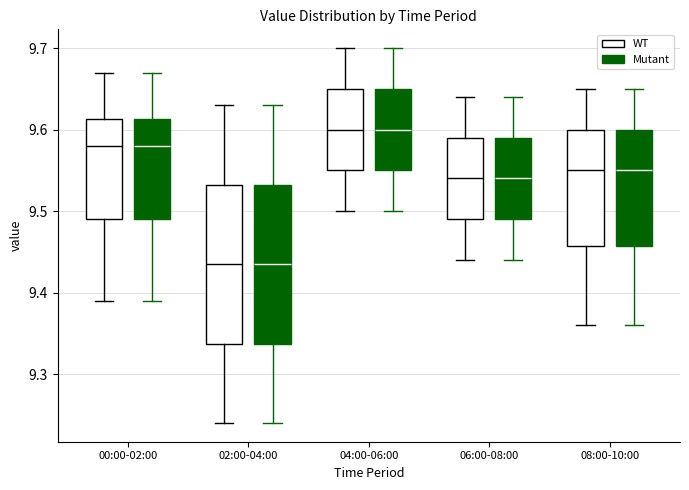

Reading left to right, transcribe this box plot: for each box, give where its median line is, the range the box spans, and where its two whiskers end, as read against the y-axis. The values are not printed on the chart, so give them approximately, as read against the axis.

00:00-02:00 (WT): median 9.58, box 9.49 to 9.61, whiskers 9.39 to 9.67
00:00-02:00 (Mutant): median 9.58, box 9.49 to 9.61, whiskers 9.39 to 9.67
02:00-04:00 (WT): median 9.44, box 9.34 to 9.53, whiskers 9.24 to 9.63
02:00-04:00 (Mutant): median 9.44, box 9.34 to 9.53, whiskers 9.24 to 9.63
04:00-06:00 (WT): median 9.60, box 9.55 to 9.65, whiskers 9.50 to 9.70
04:00-06:00 (Mutant): median 9.60, box 9.55 to 9.65, whiskers 9.50 to 9.70
06:00-08:00 (WT): median 9.54, box 9.49 to 9.59, whiskers 9.44 to 9.64
06:00-08:00 (Mutant): median 9.54, box 9.49 to 9.59, whiskers 9.44 to 9.64
08:00-10:00 (WT): median 9.55, box 9.46 to 9.60, whiskers 9.36 to 9.65
08:00-10:00 (Mutant): median 9.55, box 9.46 to 9.60, whiskers 9.36 to 9.65